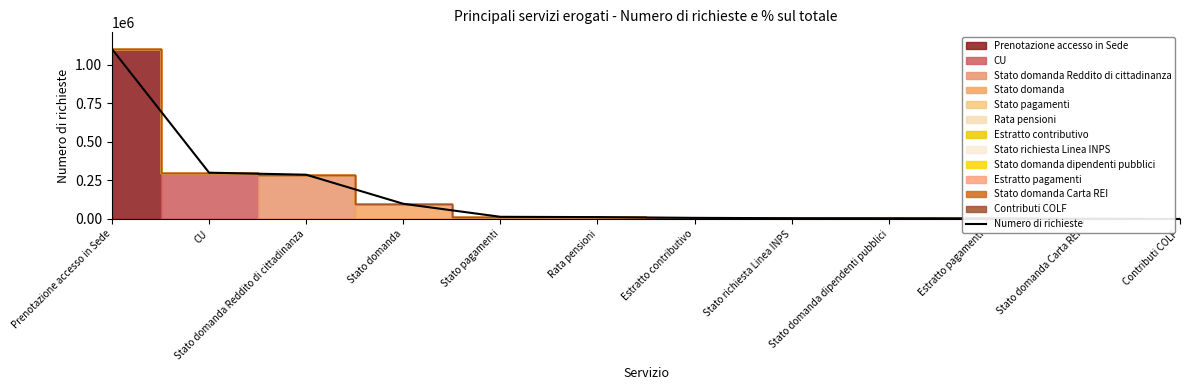

Rank the categories by value from highest to lowest.

Prenotazione accesso in Sede, CU, Stato domanda Reddito di cittadinanza, Stato domanda, Stato pagamenti, Rata pensioni, Estratto contributivo, Stato richiesta Linea INPS, Stato domanda dipendenti pubblici, Estratto pagamenti, Stato domanda Carta REI, Contributi COLF